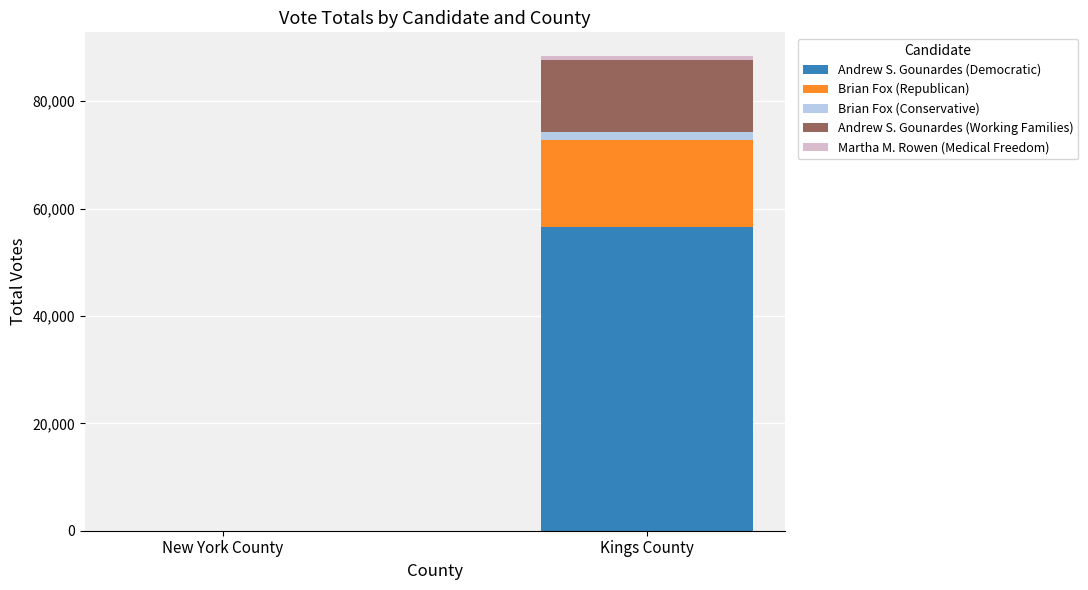

At which category is the sum across all series the highest?

Kings County